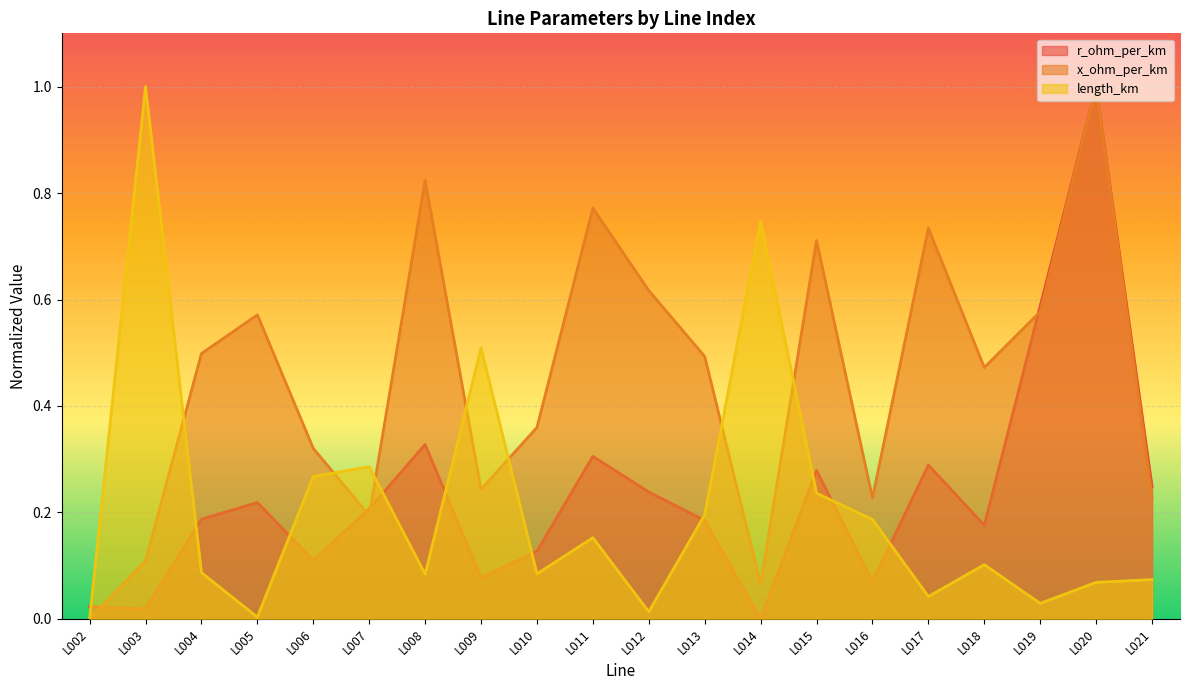

How many times do length_km and r_ohm_per_km cross each other?

10